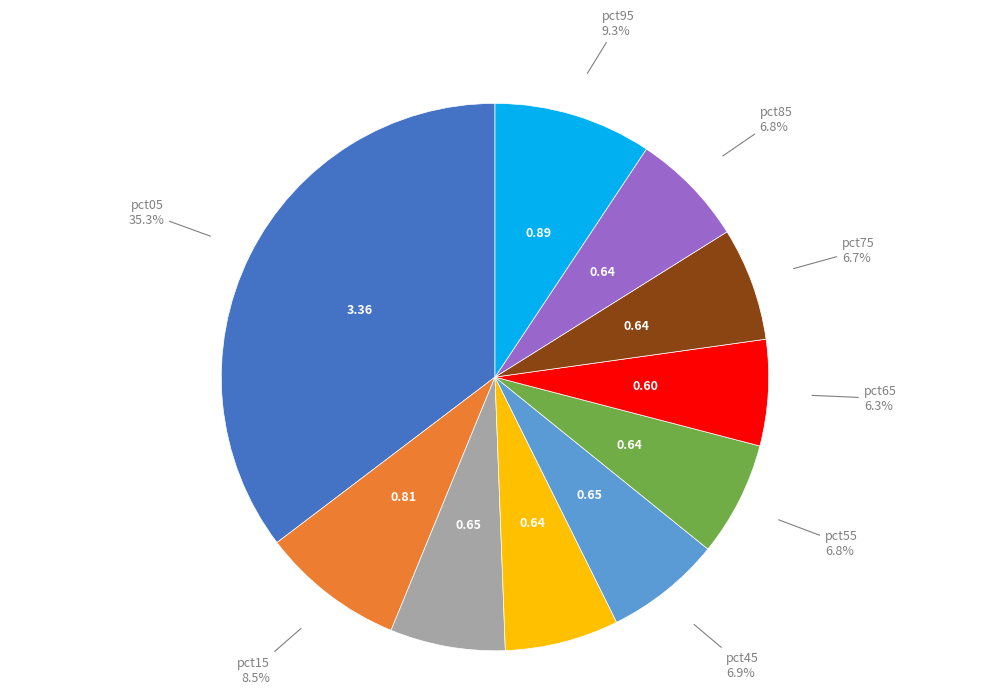

Is there any slice that represents more than half of the pie?

No